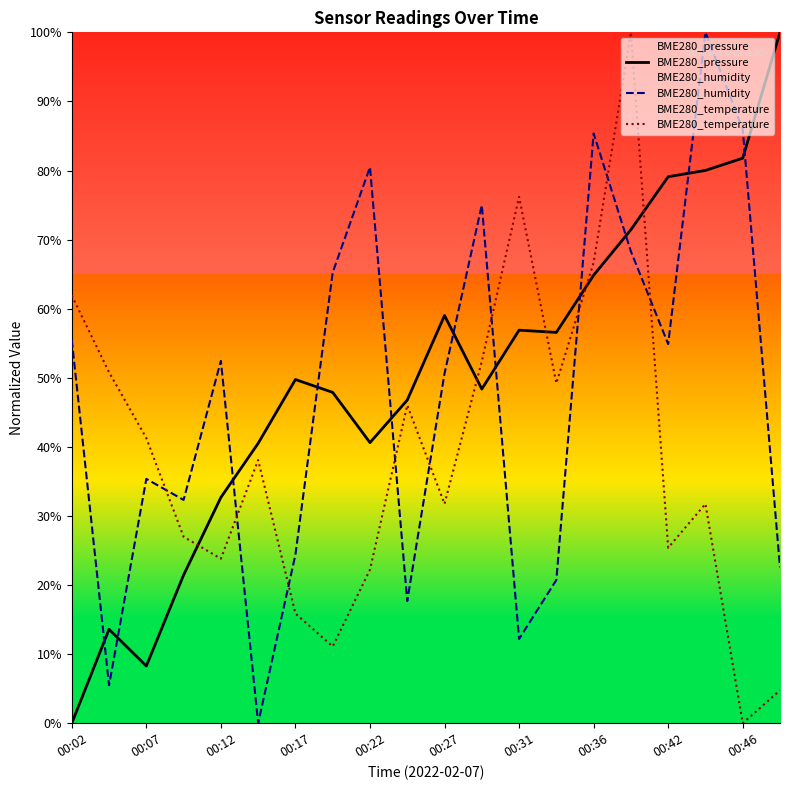

Between 00:17 and 00:46, which series saw the biggest shift?

BME280_humidity